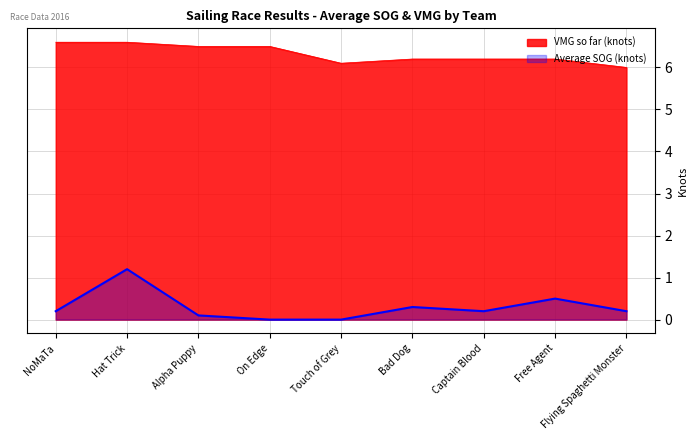

What is the maximum value for VMG so far (knots)?

6.6